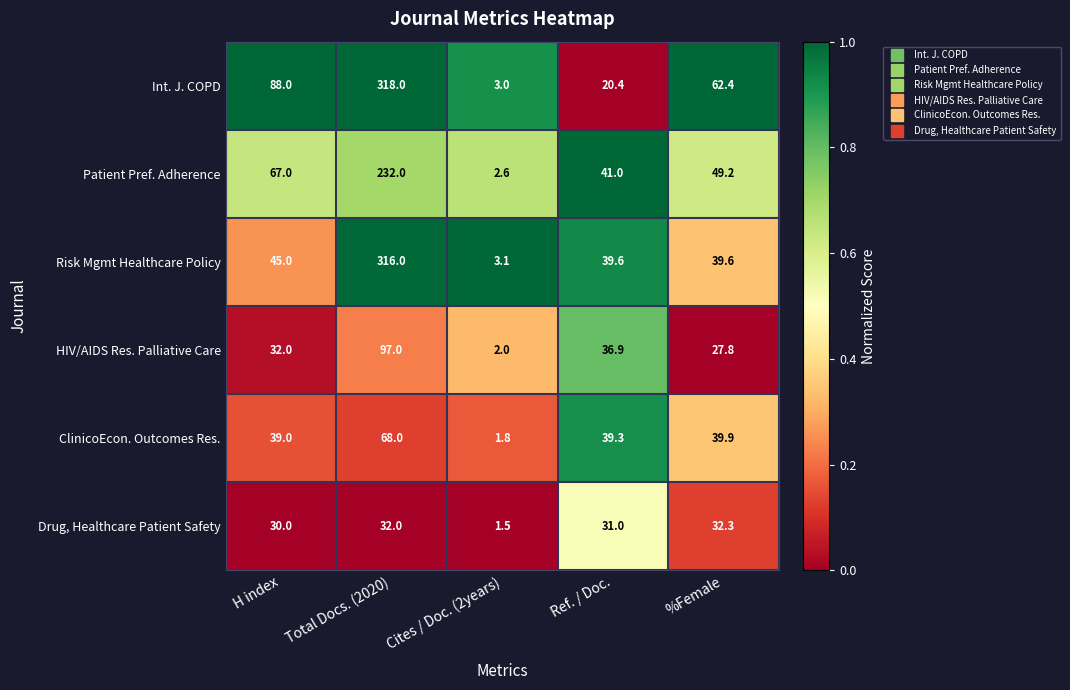

Reading left to right, transcribe all the data shown in this chart.

Int. J. COPD: 88.0	318.0	3.0	20.4	62.4
Patient Pref. Adherence: 67.0	232.0	2.6	41.0	49.2
Risk Mgmt Healthcare Policy: 45.0	316.0	3.1	39.6	39.6
HIV/AIDS Res. Palliative Care: 32.0	97.0	2.0	36.9	27.8
ClinicoEcon. Outcomes Res.: 39.0	68.0	1.8	39.3	39.9
Drug, Healthcare Patient Safety: 30.0	32.0	1.5	31.0	32.3